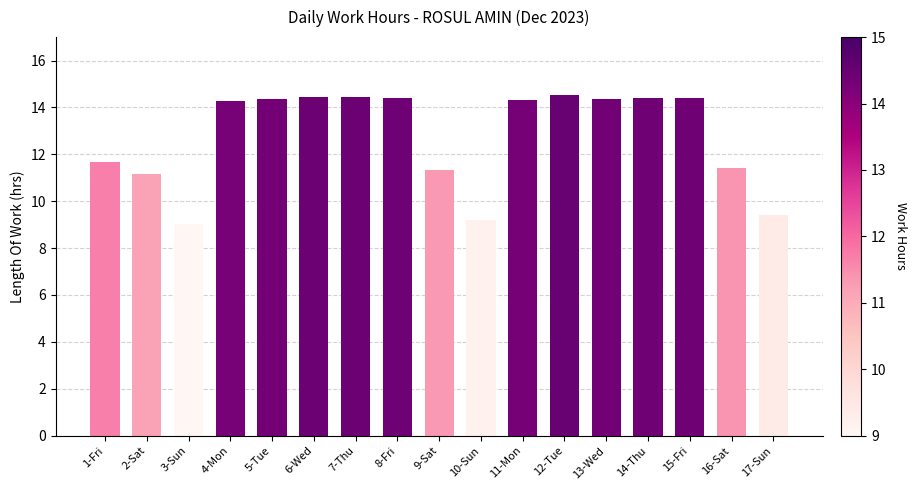

Between 1-Fri and 14-Thu, which is larger?

14-Thu